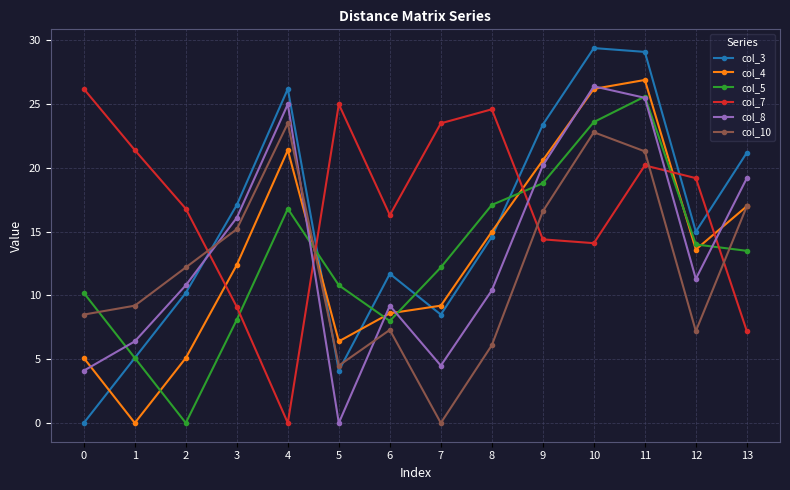

Is the value of col_8 at 10 greater than the value of col_3 at 5?

Yes